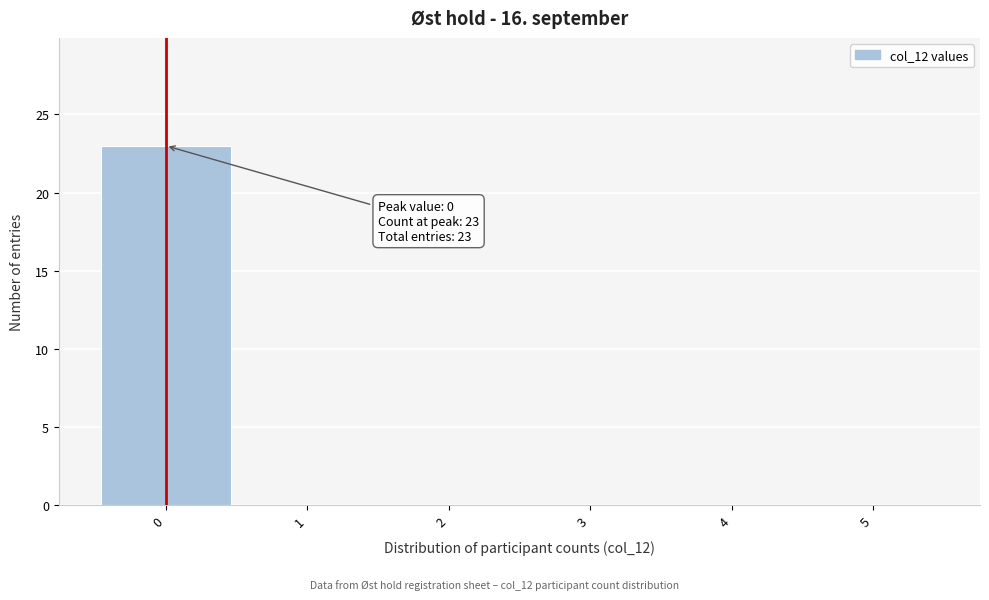

Which range on the x-axis has the tallest bar?

-0.5 to 0.5